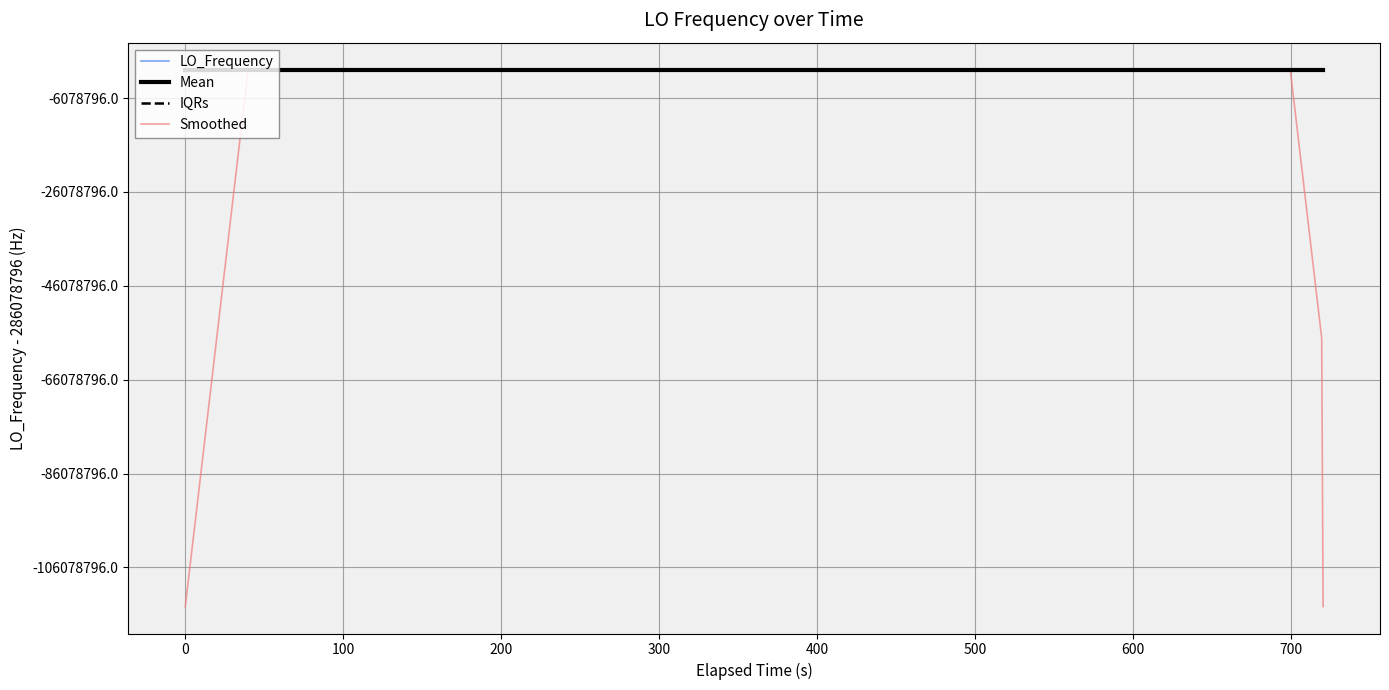

What are all the series names shown in the legend?

LO_Frequency, Mean, IQRs, Smoothed